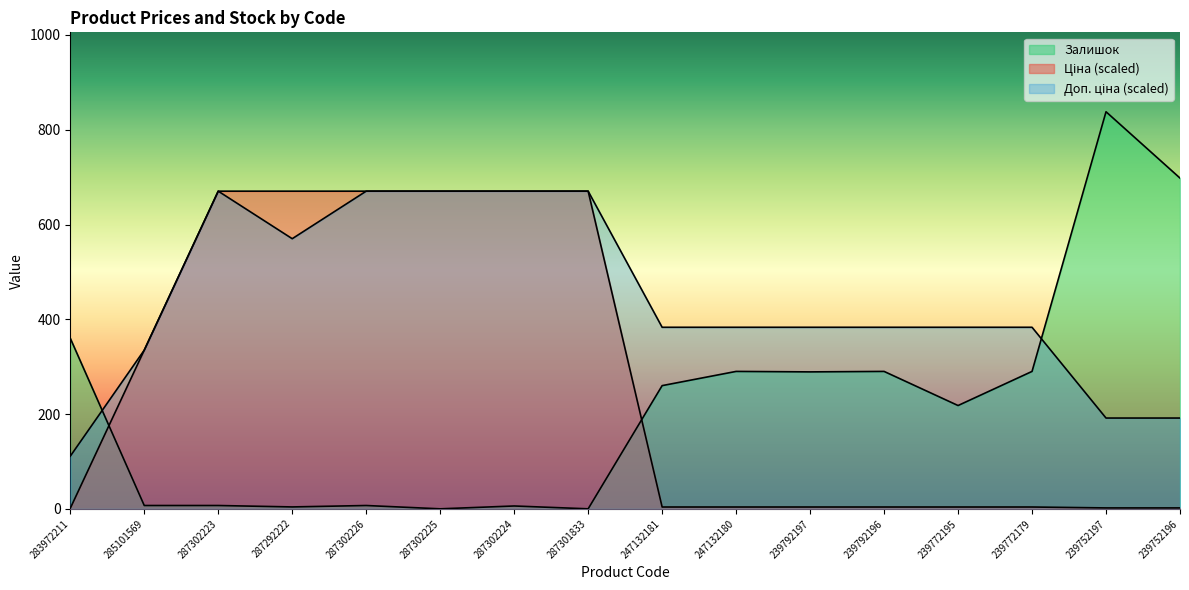

Reading right to left, what are all the values shown in this chart?

Ціна: 1.9	1.9	3.8	3.8	3.8	3.8	3.8	3.8	670.4	670.4	670.4	670.4	670.4	670.4	335.0	1.1
Доп. ціна: 191.6	191.6	383.1	383.1	383.1	383.1	383.1	383.1	670.4	670.4	670.4	670.4	570.1	670.4	335.0	111.1
Залишок: 698.0	838.0	290.0	218.0	290.0	289.0	290.0	260.0	0.0	6.0	0.0	7.0	4.0	7.0	7.0	360.0